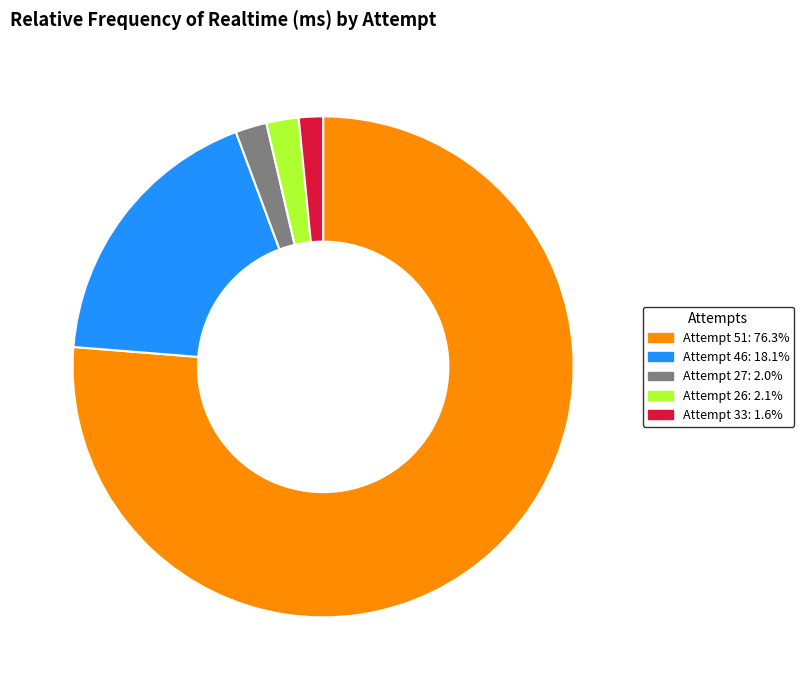

Does Attempt 26: 2.1% account for over 50% of the chart?

No